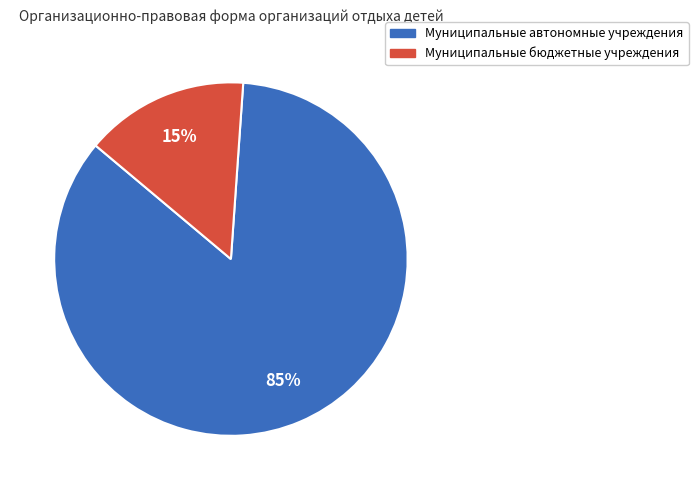

Is the sum of Муниципальные автономные учреждения and Муниципальные бюджетные учреждения greater than half?

Yes